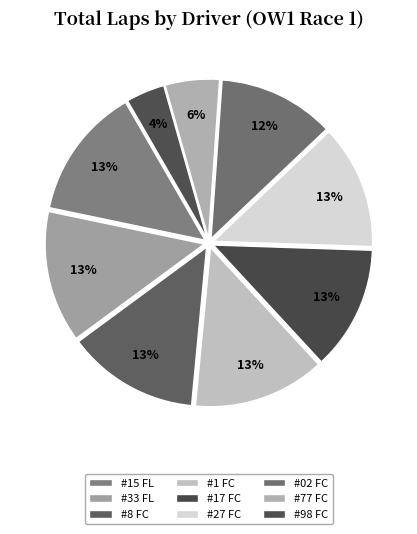

How many slices are in this pie chart?

9